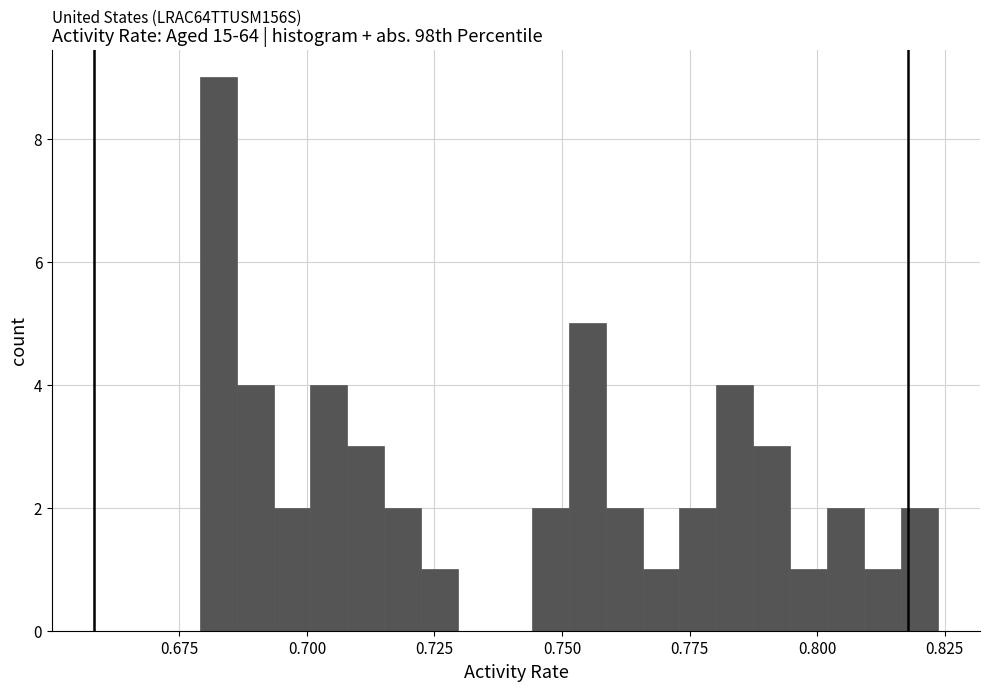

Around what value on the x-axis is the tallest bar? Give the approximate position of its centre, as read against the axis.

0.685